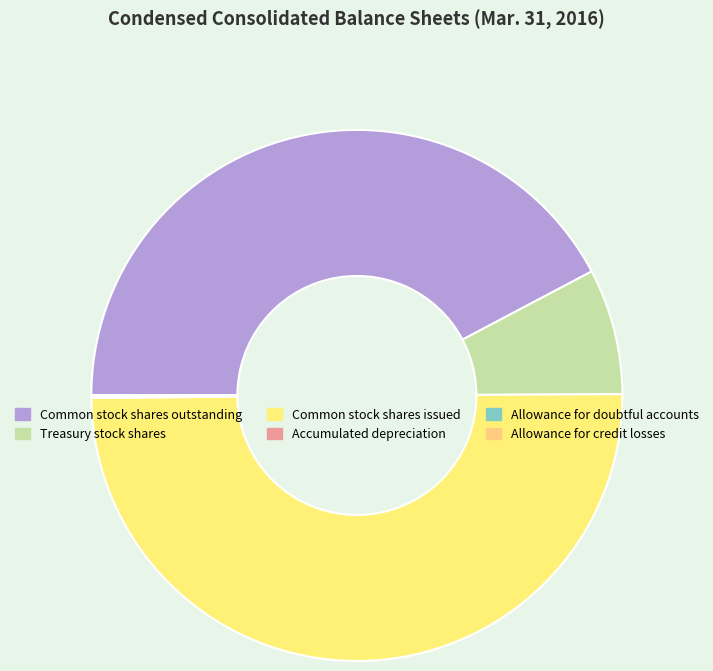

Count the number of slices in the pie.

6